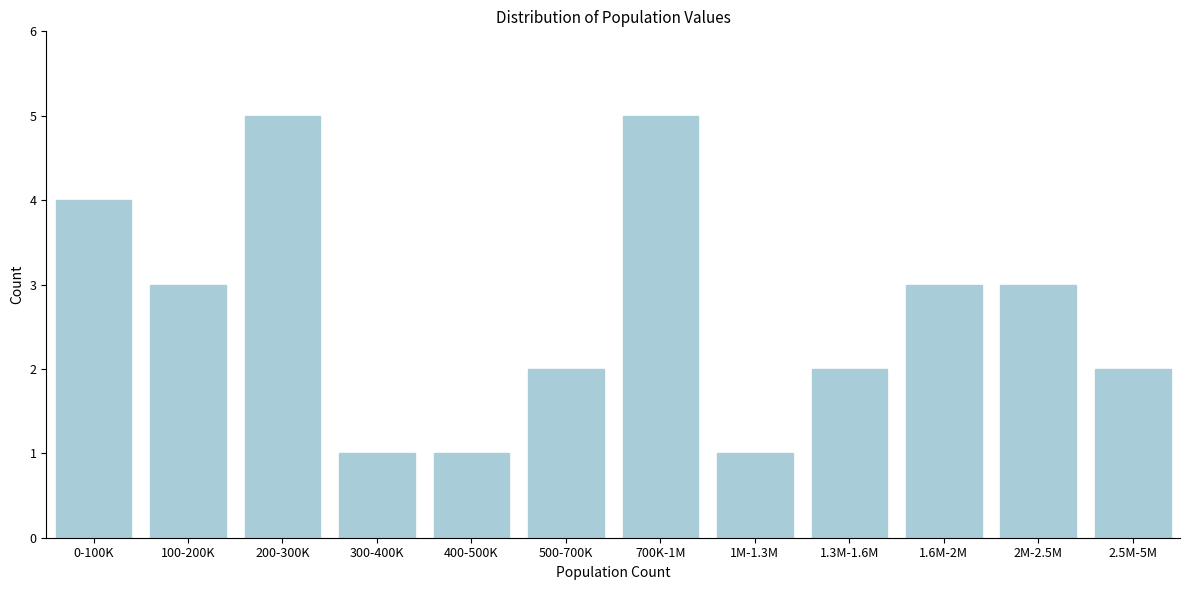

Reading right to left, list all the values displayed in this chart.

2.5M-5M=2	2M-2.5M=3	1.6M-2M=3	1.3M-1.6M=2	1M-1.3M=1	700K-1M=5	500-700K=2	400-500K=1	300-400K=1	200-300K=5	100-200K=3	0-100K=4